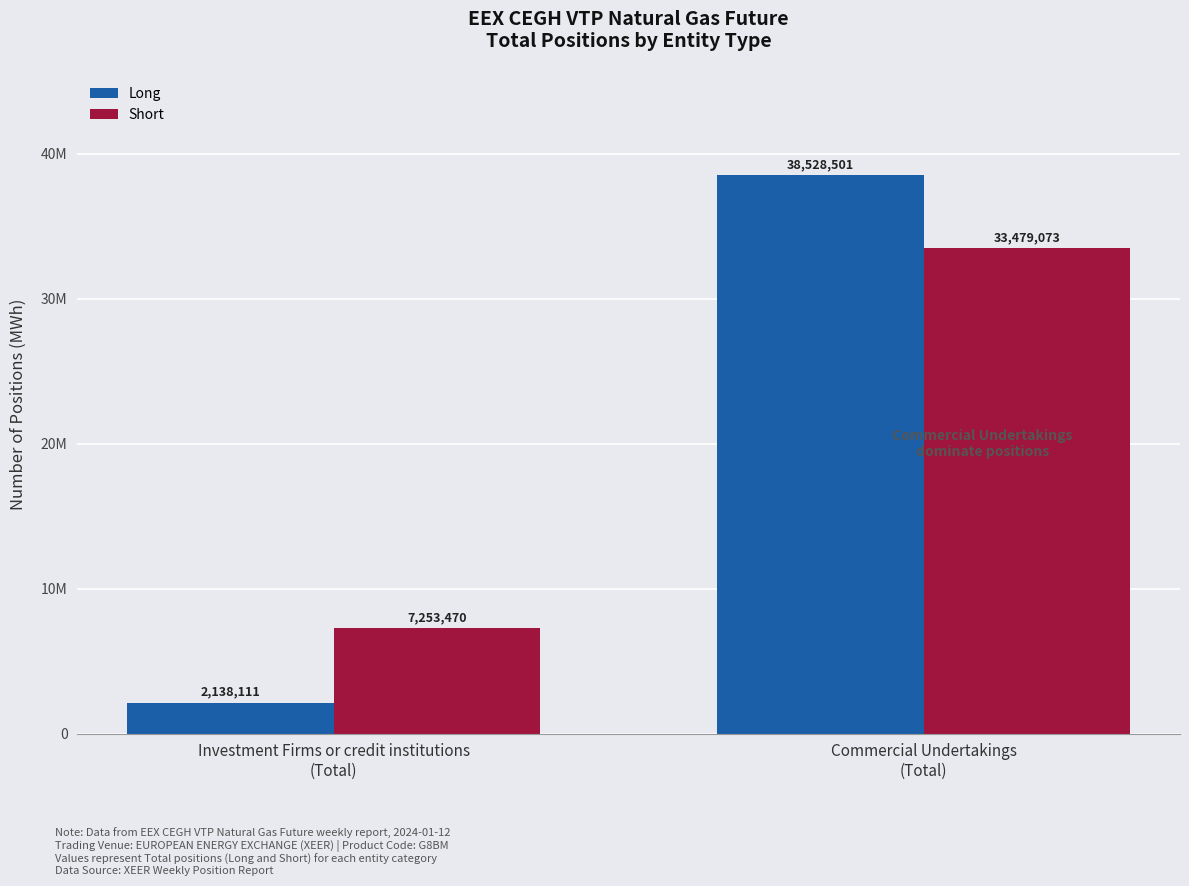

True or false: Short has a value of 7253470 at Investment Firms or credit institutions
(Total).

True